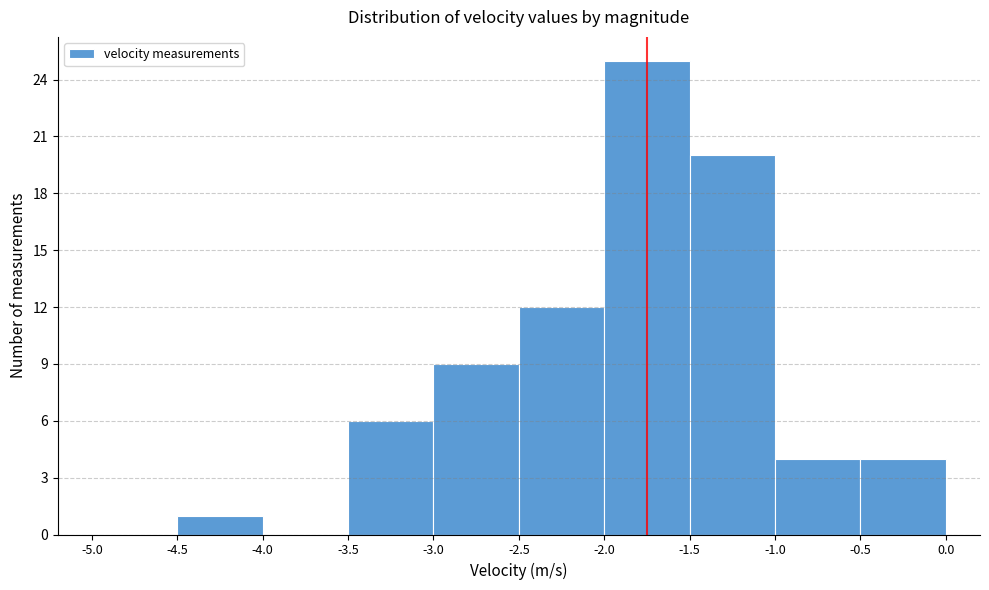

Over which range of the x-axis is the bar tallest?

-2.0 to -1.5